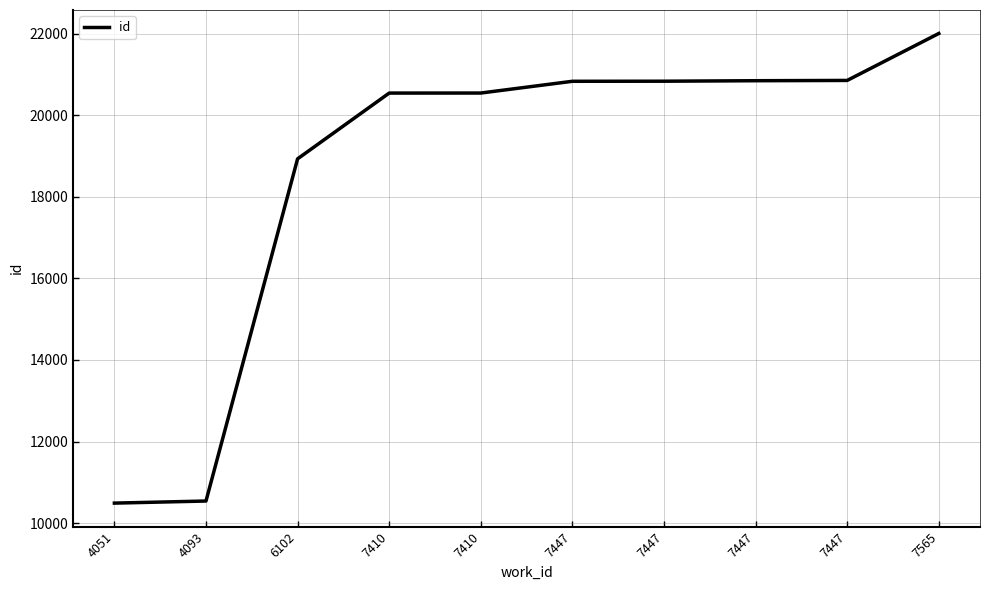

True or false: the data has more than 2 interior local peaks.

False